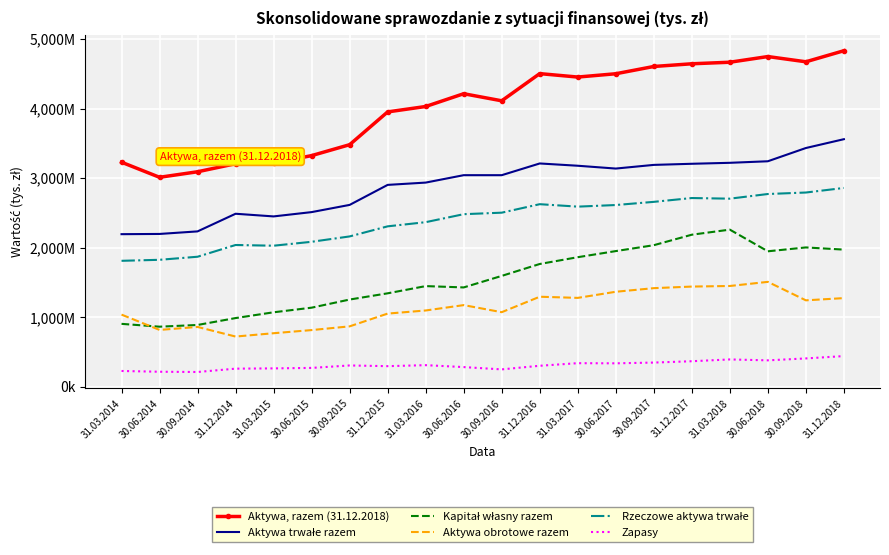

Rank the series by their maximum value, from highest to lowest.

Aktywa, razem (31.12.2018), Aktywa trwałe razem, Rzeczowe aktywa trwałe, Kapitał własny razem, Aktywa obrotowe razem, Zapasy